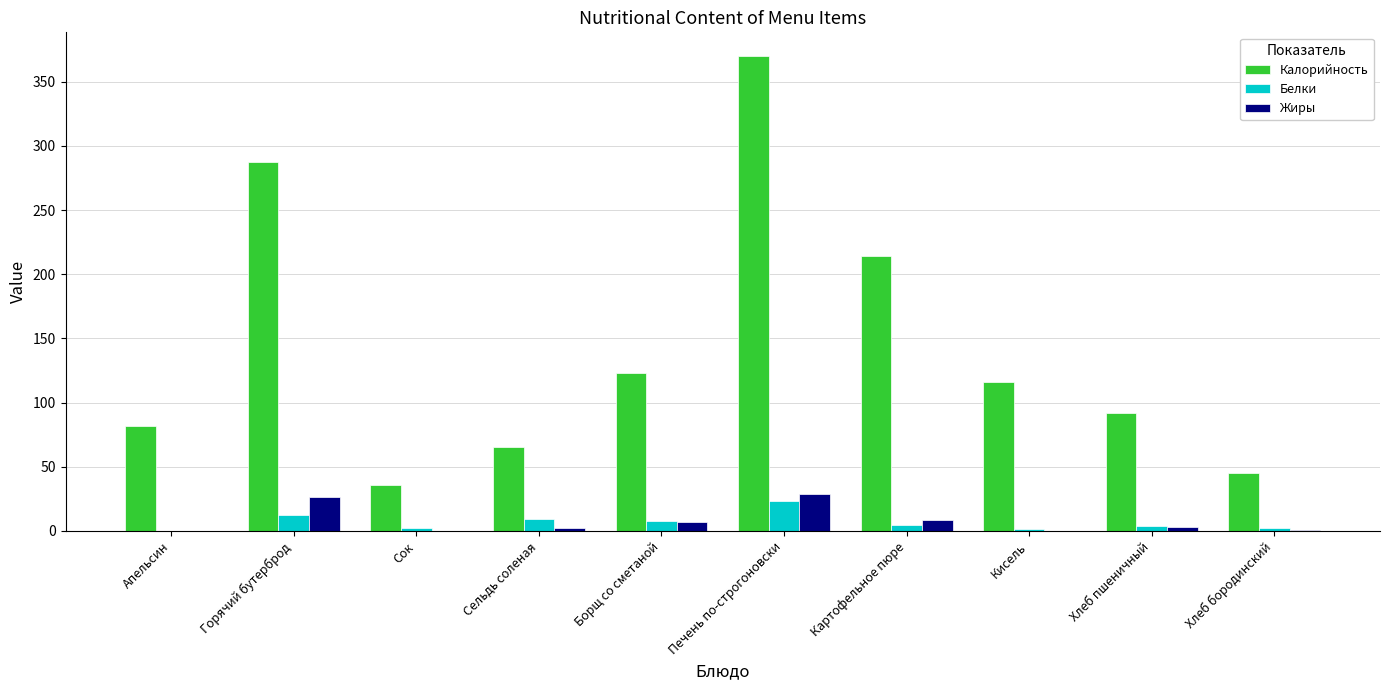

What is the sum of all Калорийность values?

1430.5